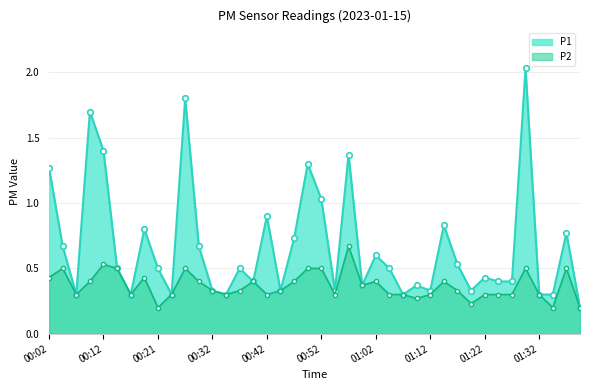

List the series in order of their overall mean, highest first.

P1, P2